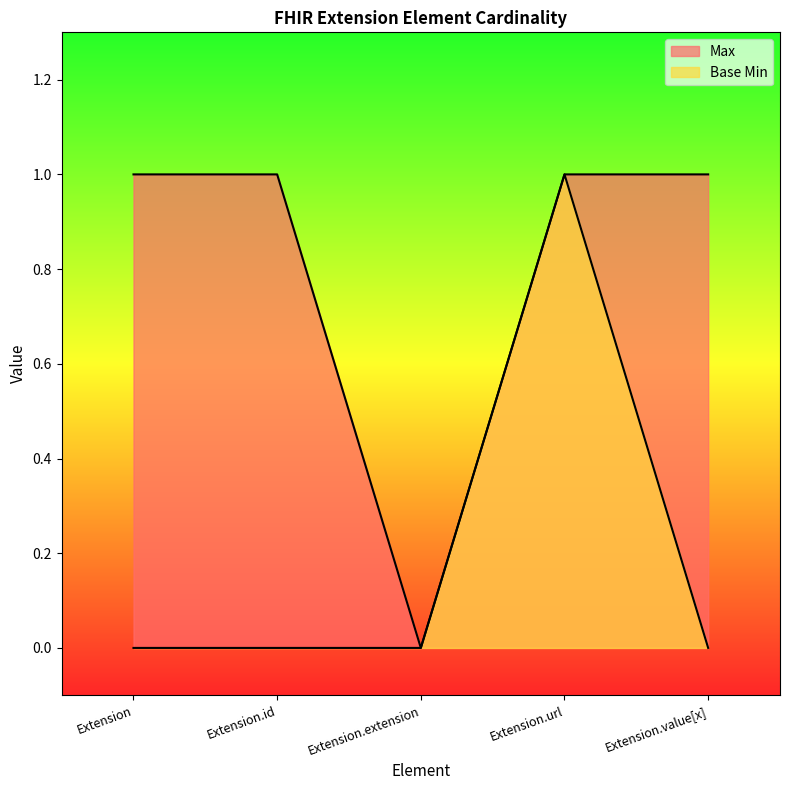

Between Extension.extension and Extension.url, which series saw the biggest shift?

Max